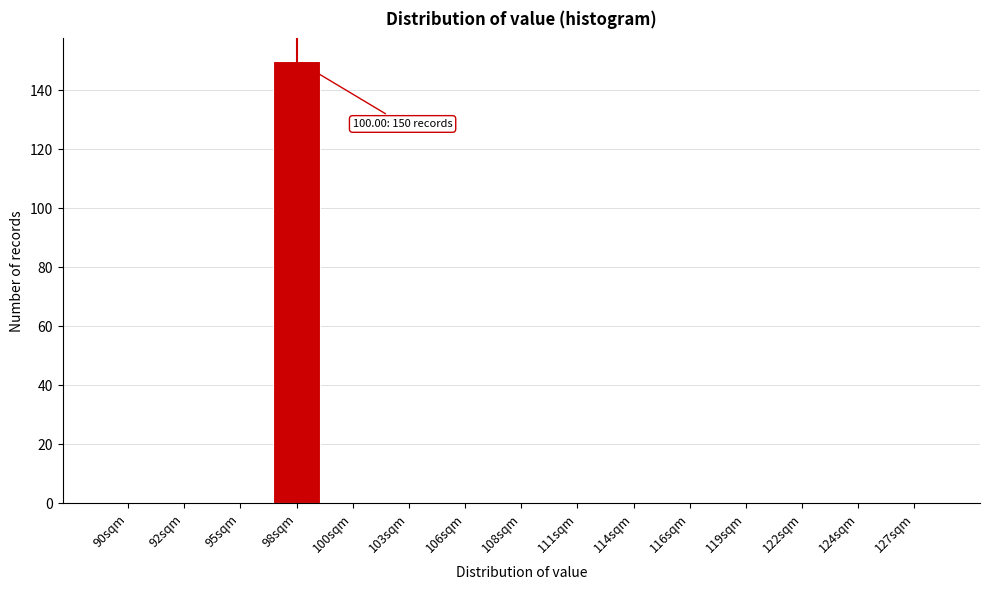

Reading right to left, transcribe all the data shown in this chart.

127sqm=0	124sqm=0	122sqm=0	119sqm=0	116sqm=0	114sqm=0	111sqm=0	108sqm=0	106sqm=0	103sqm=0	100sqm=0	98sqm=150	95sqm=0	92sqm=0	90sqm=0